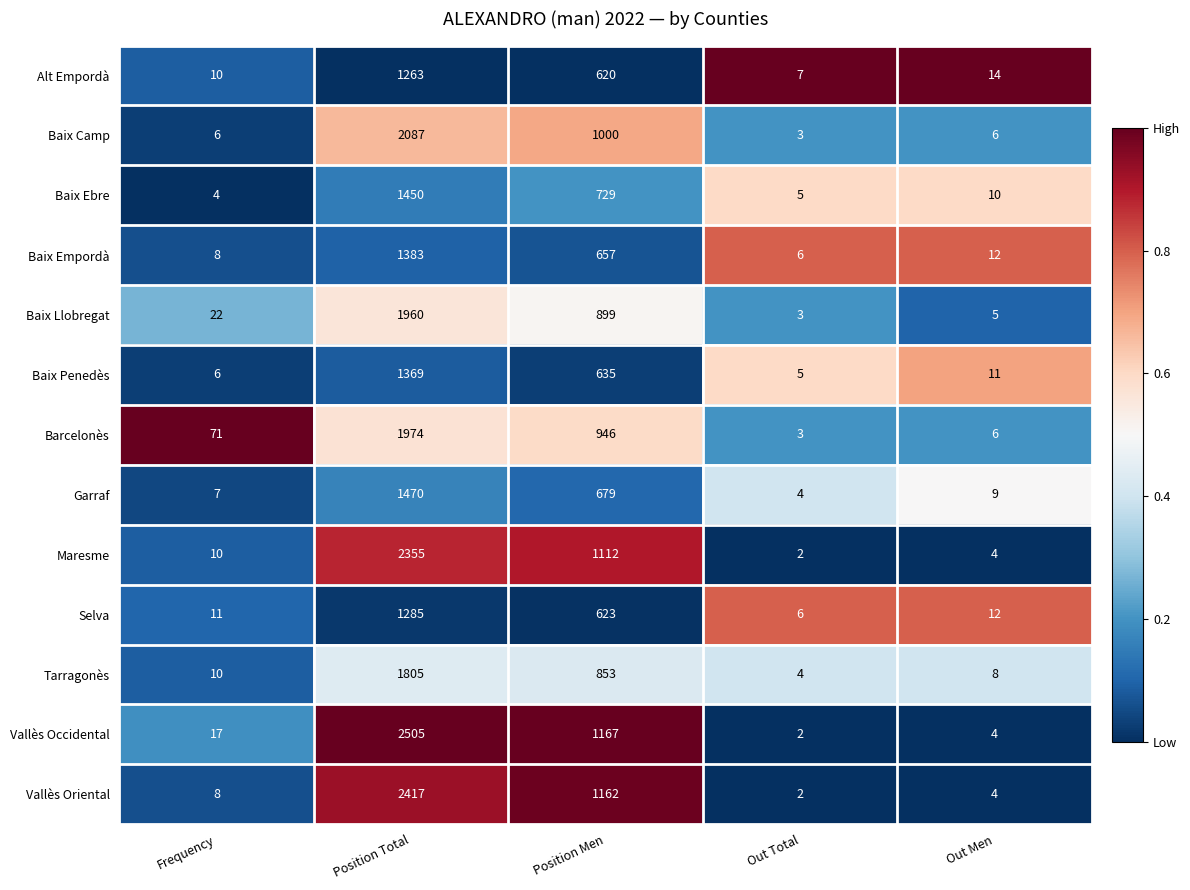

What is the difference between the maximum and minimum values in the Garraf series?

1466